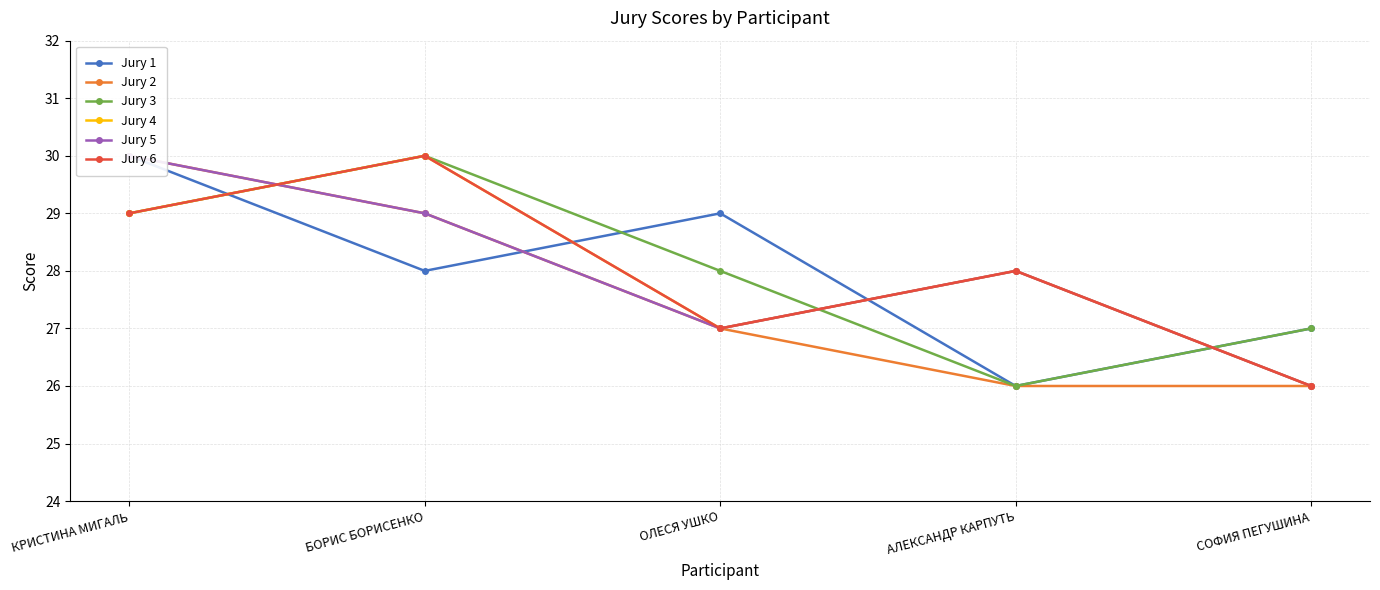

How many data points in Jury 2 are above 27?

2